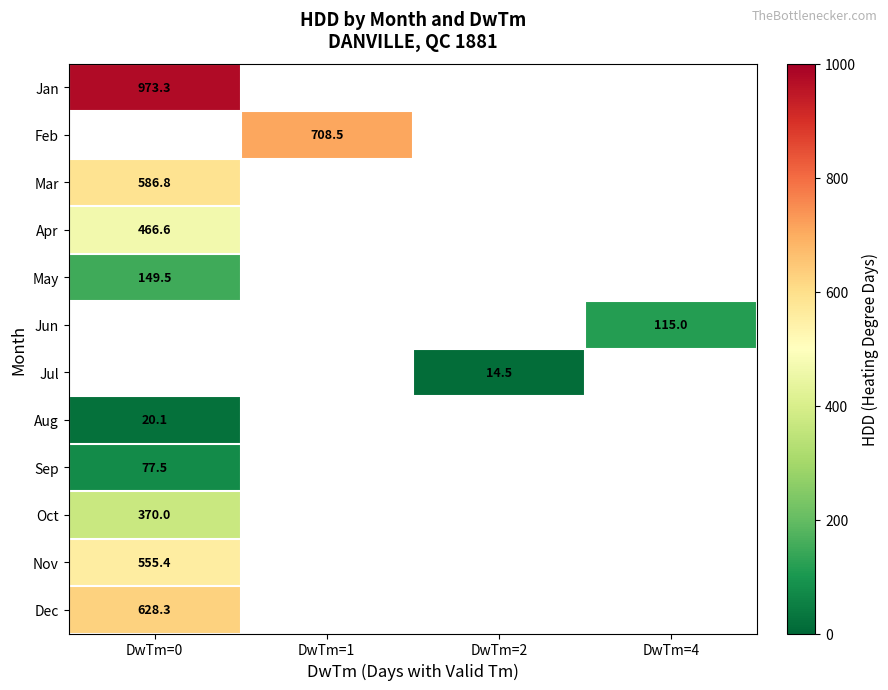

At which category does the chart reach its peak across all series?

DwTm=0